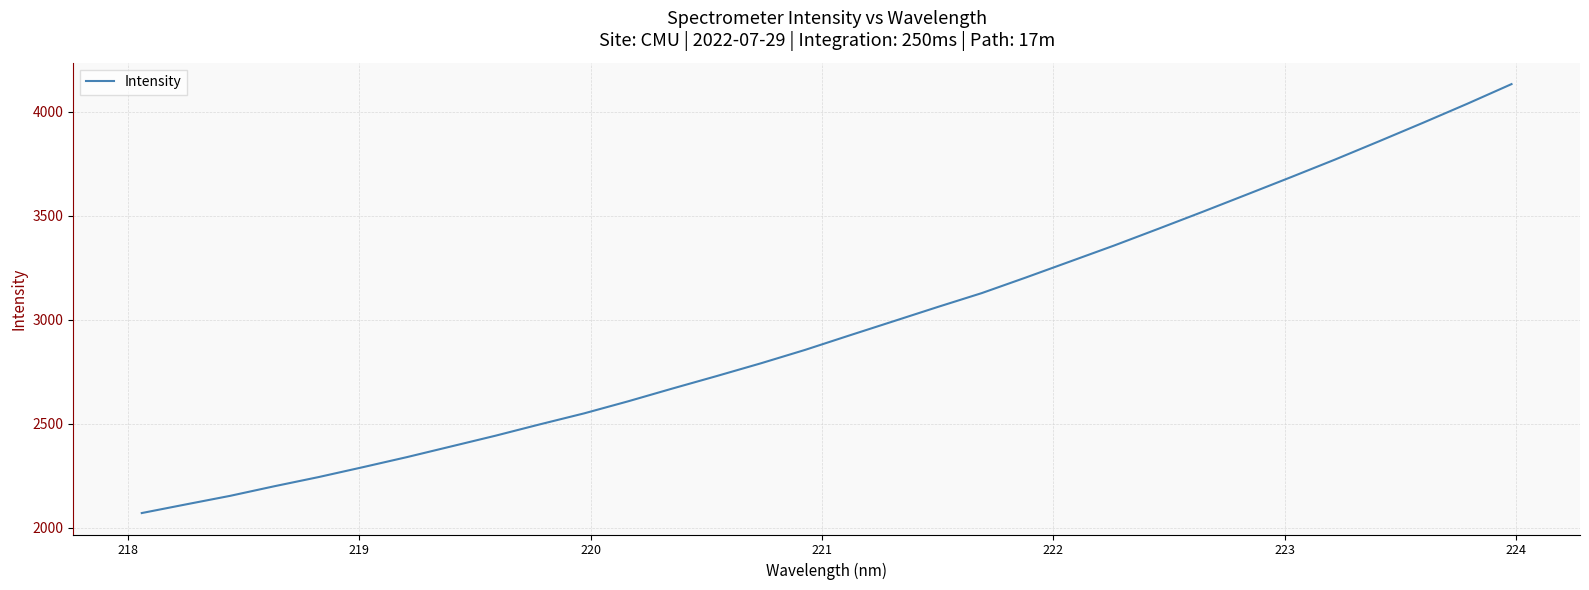

Reading left to right, what are all the values shown in this chart?

2069.9	2111.6	2152.7	2198.9	2243.0	2290.6	2339.2	2390.6	2442.0	2496.4	2549.2	2607.4	2668.7	2728.7	2790.0	2854.5	2923.7	2992.1	3060.7	3127.6	3202.7	3279.6	3356.7	3437.0	3518.5	3601.5	3685.0	3769.9	3857.9	3947.3	4038.5	4132.8